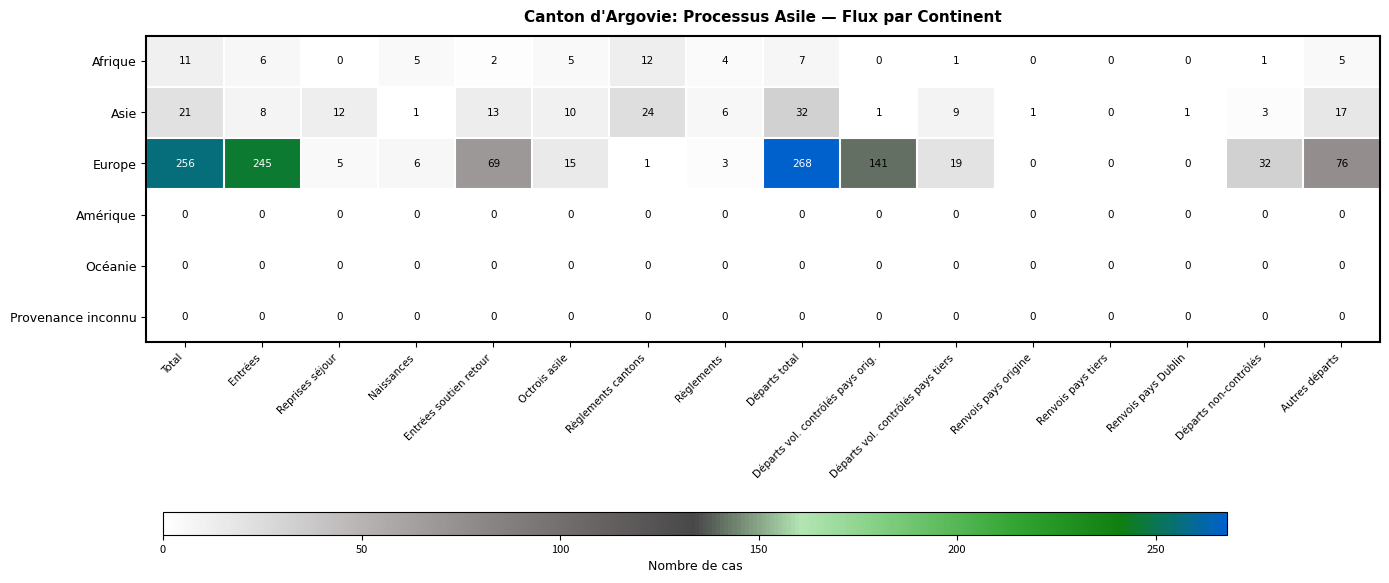

Count the number of data series in this chart.

6